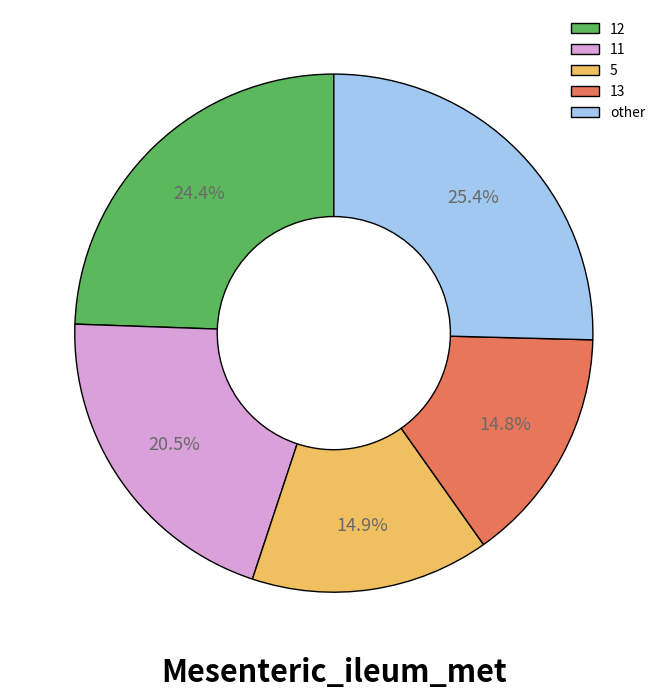

To the nearest percent, what is the average slice percentage?

20%